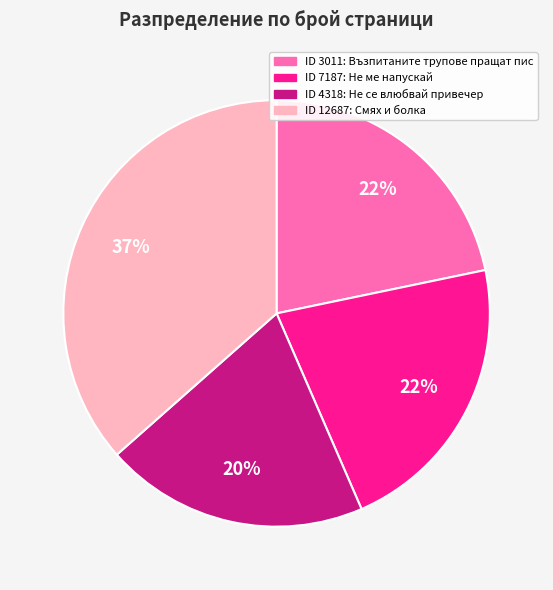

Is there any slice that represents more than half of the pie?

No